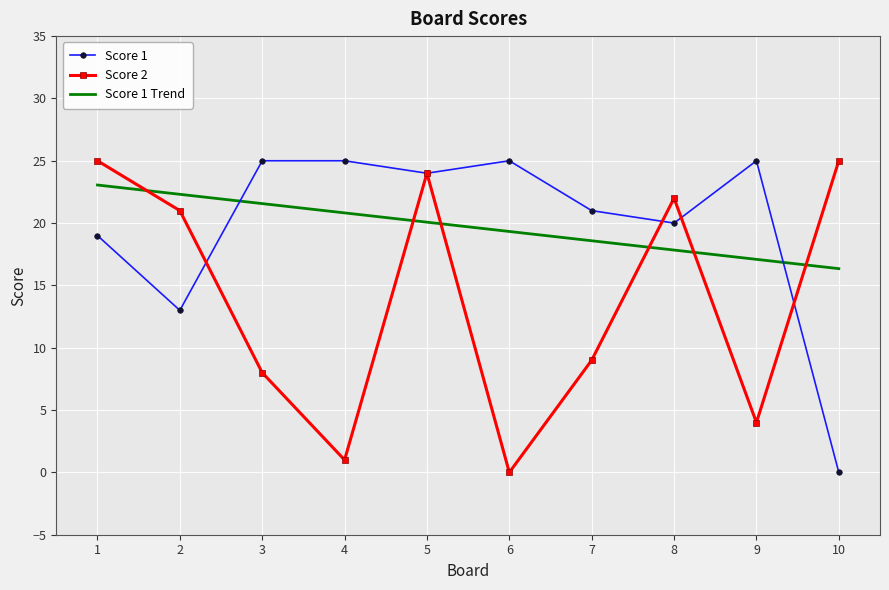

Which has a higher value, 8 or 1?

8